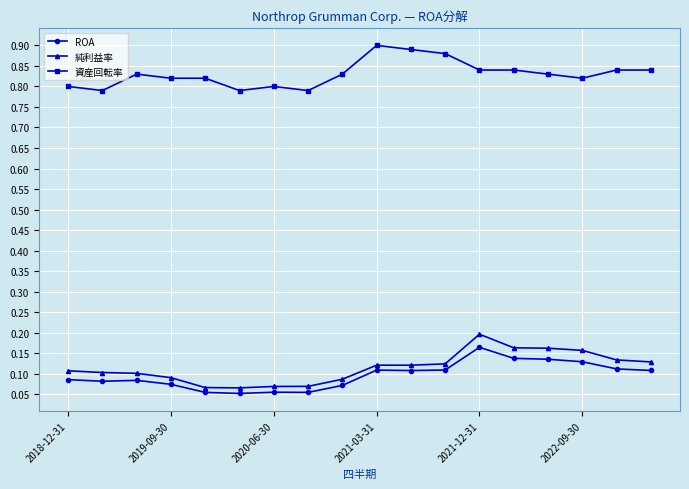

At how many categories does at least one series exceed 0?

18